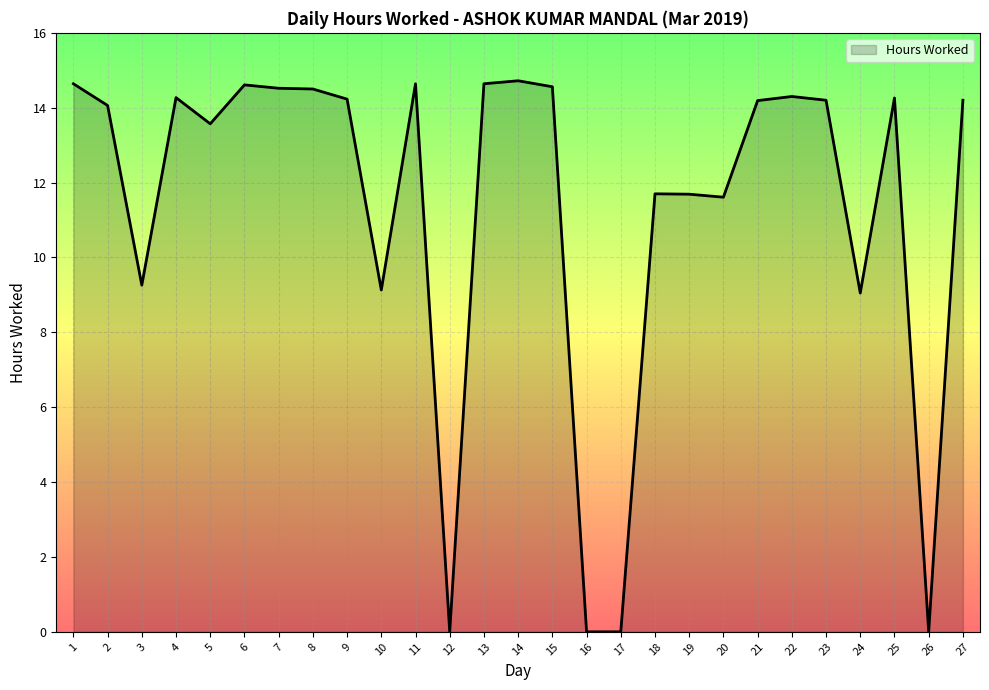

Approximately how many times larger is the value at 10 compared to 9?

0.6